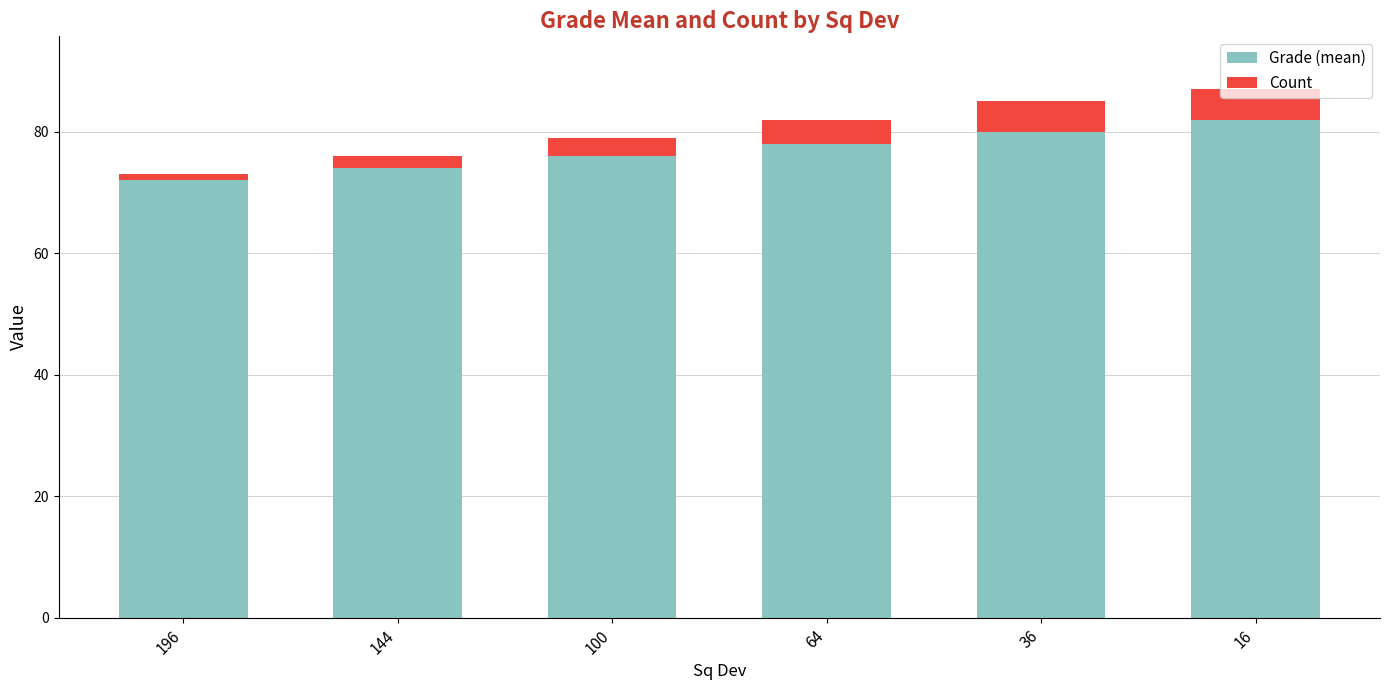

What is the total value across all series at 36?

85